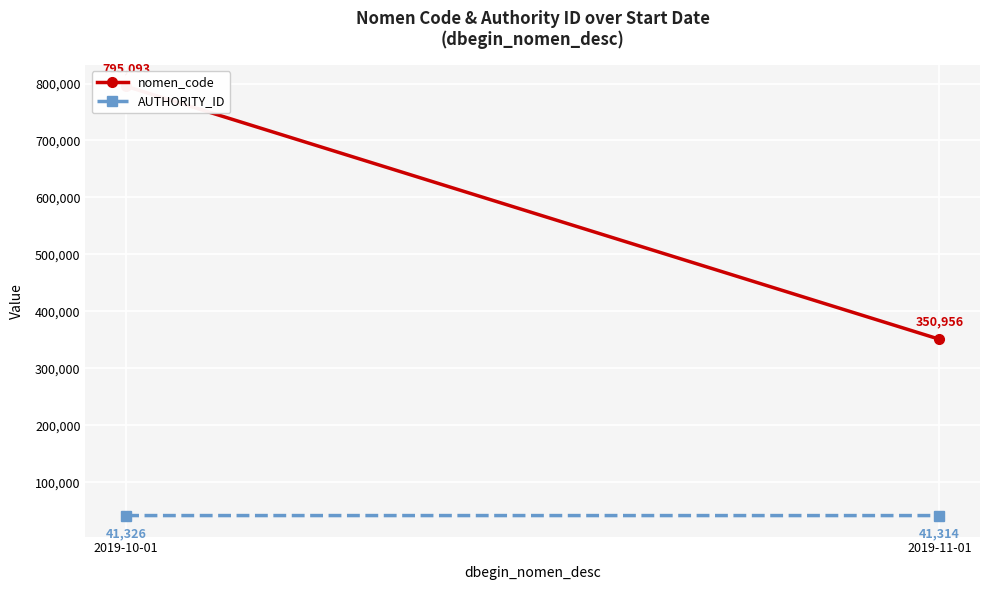

List the labels in order of nomen_code value, smallest first.

2019-11-01, 2019-10-01